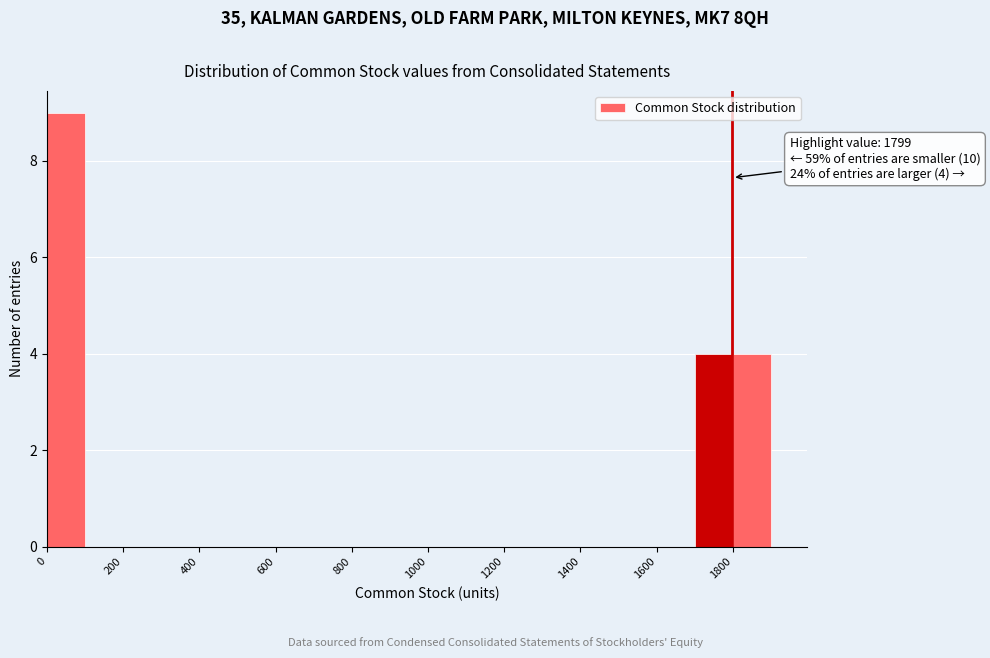

Over which range of the x-axis is the bar tallest?

0 to 100